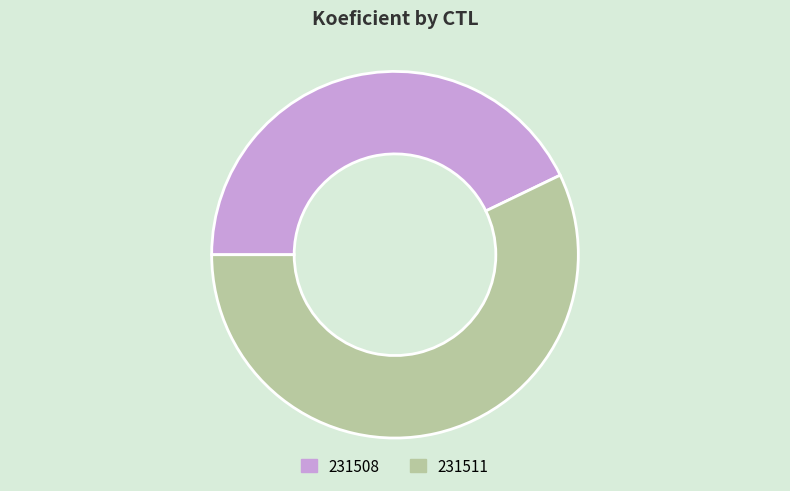

Between 231508 and 231511, which is larger?

231511